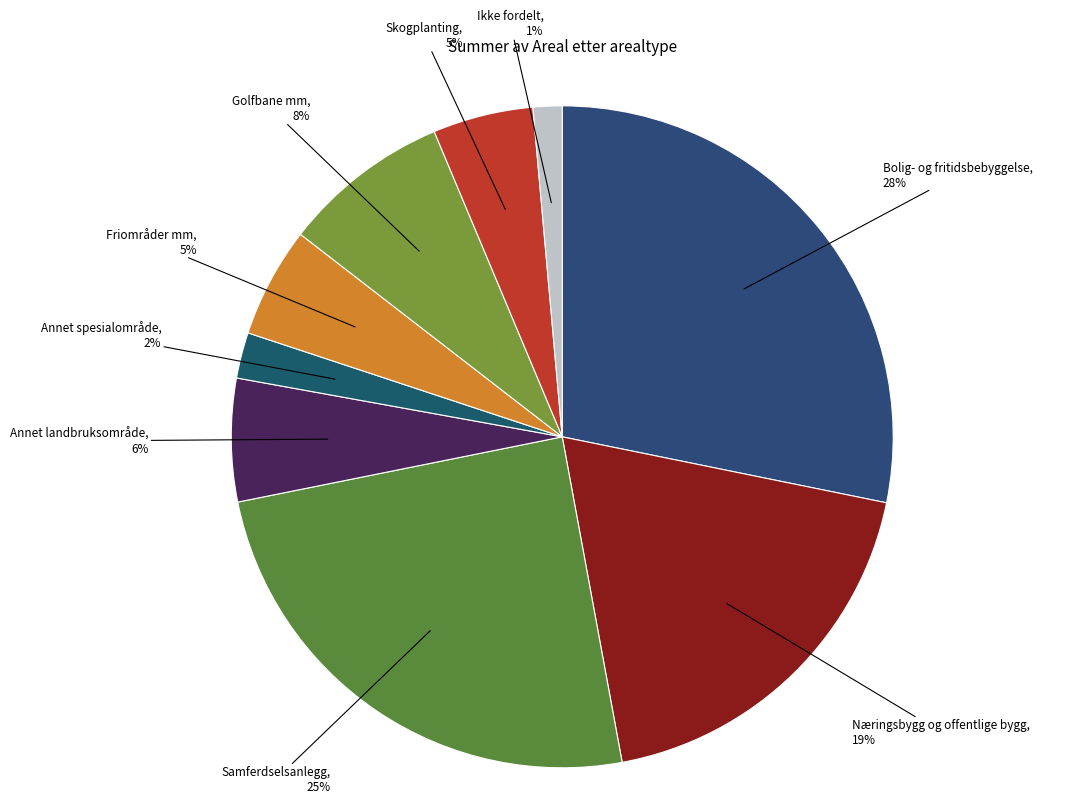

Between Skogplanting and Golfbane mm, which is larger?

Golfbane mm